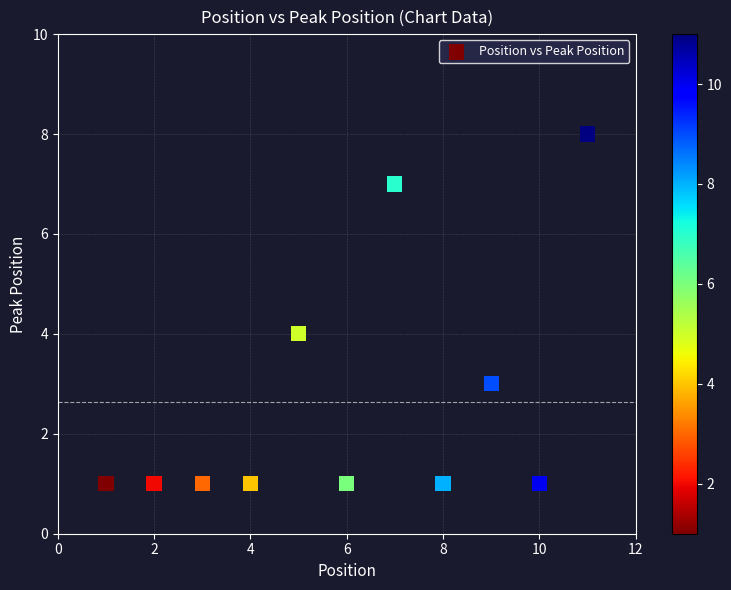

What is the range of X values (max minus min)?

10